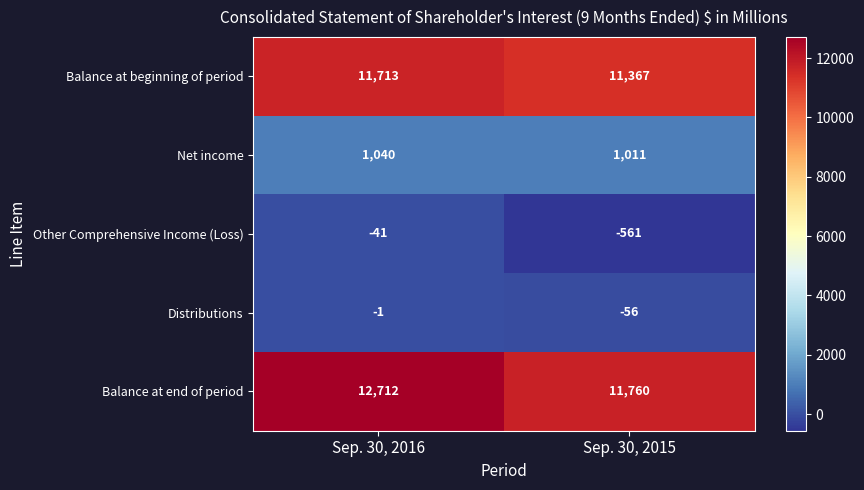

What is the total value across all series at Sep. 30, 2015?

23521